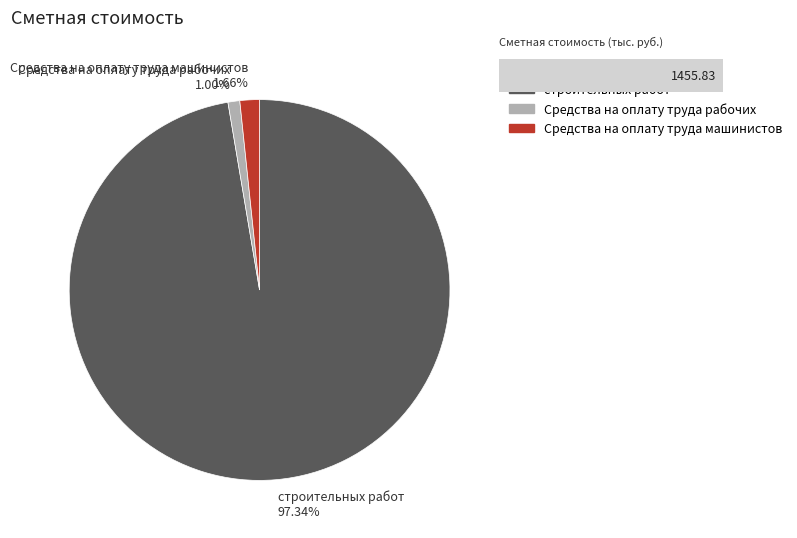

To the nearest percent, what is the average slice percentage?

33%